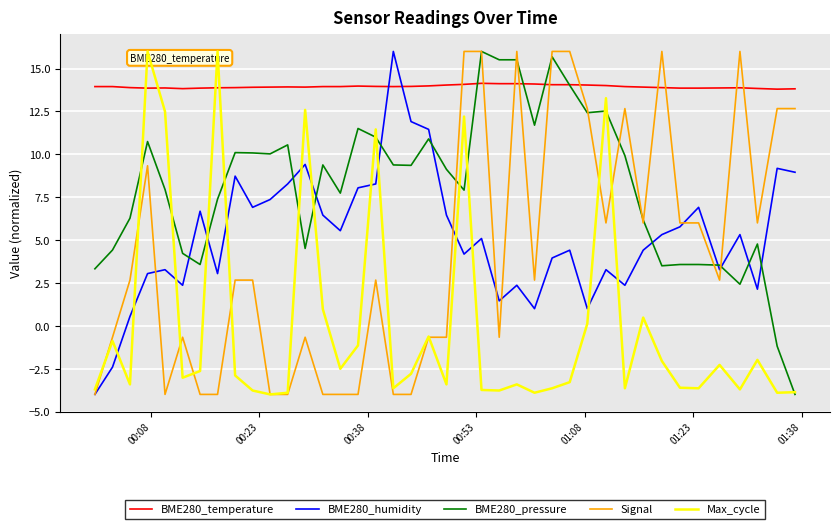

True or false: Signal has more than 2 interior local peaks.

True